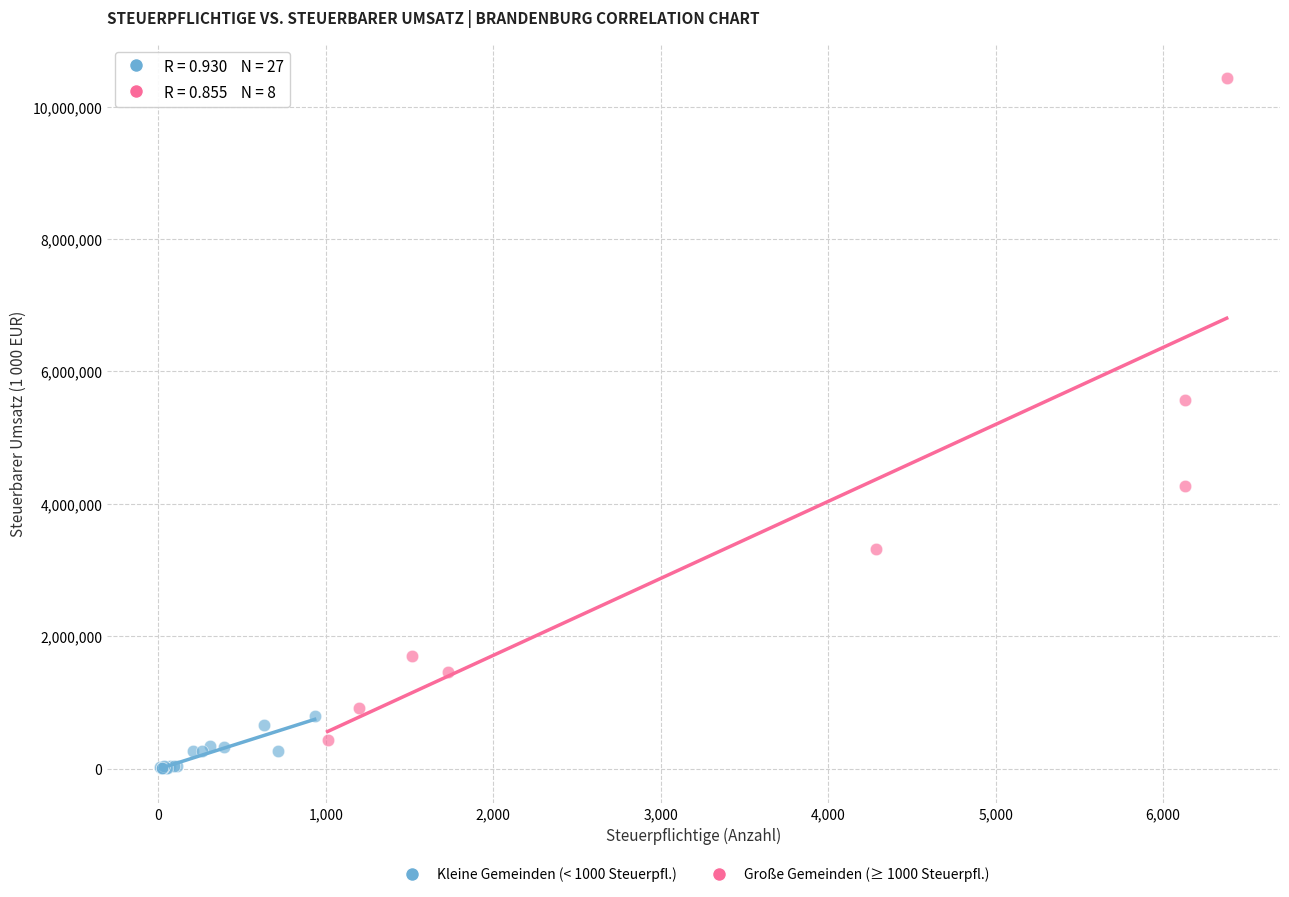

Which series contains the highest Y value?

Große Gemeinden (≥ 1000 Steuerpfl.)